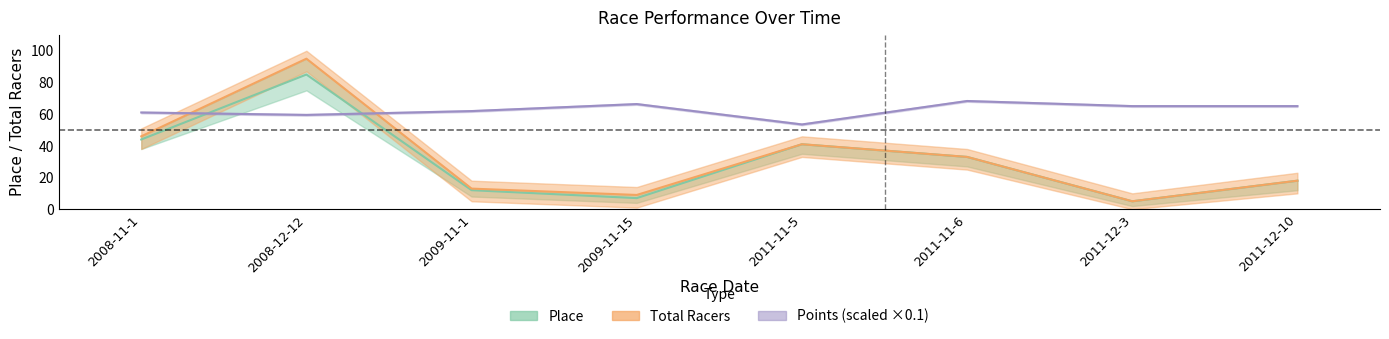

What position from the left is 2008-11-1?

1